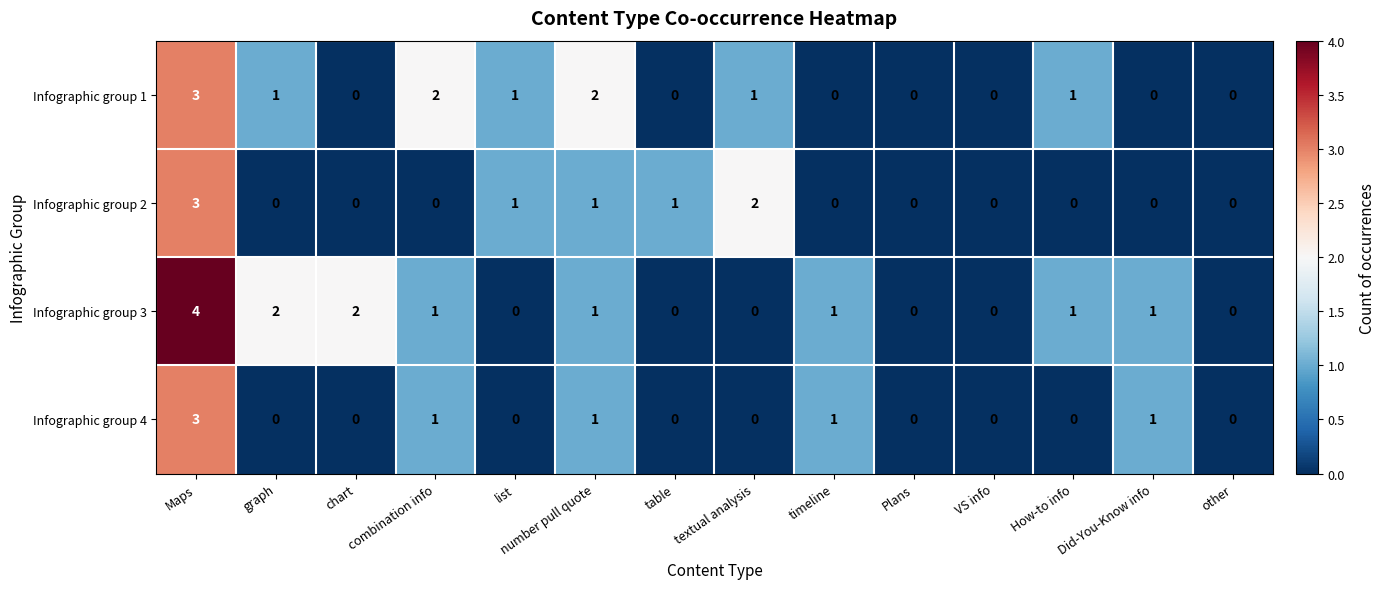

The Infographic group 2 series shows 1 at VS info. True or false?

False